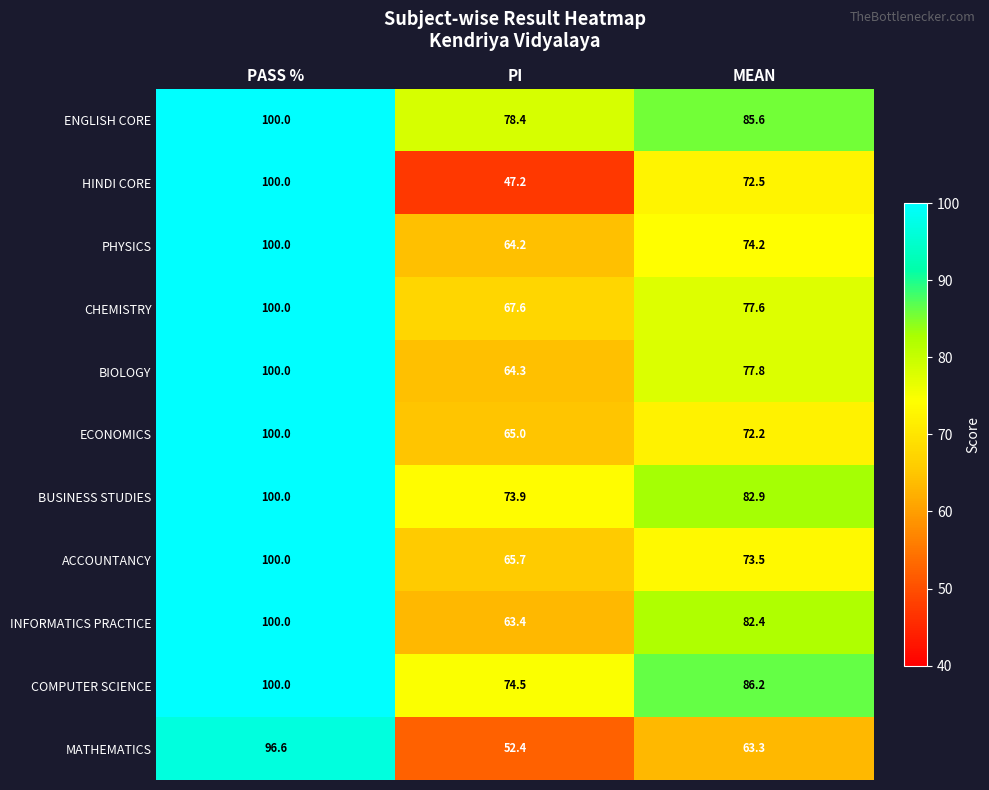

What is the difference between the INFORMATICS PRACTICE values at MEAN and PI?

19.0